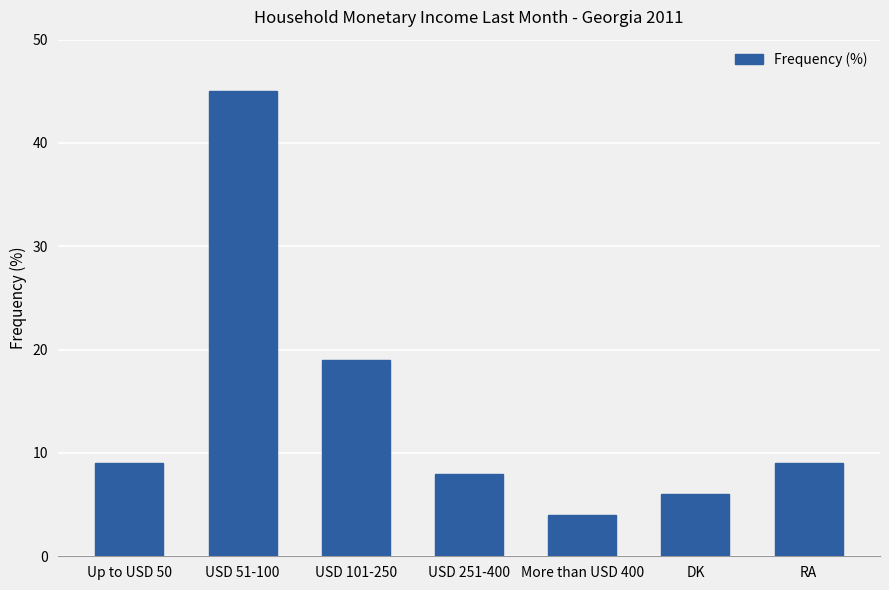

How many data points does each series have?

7